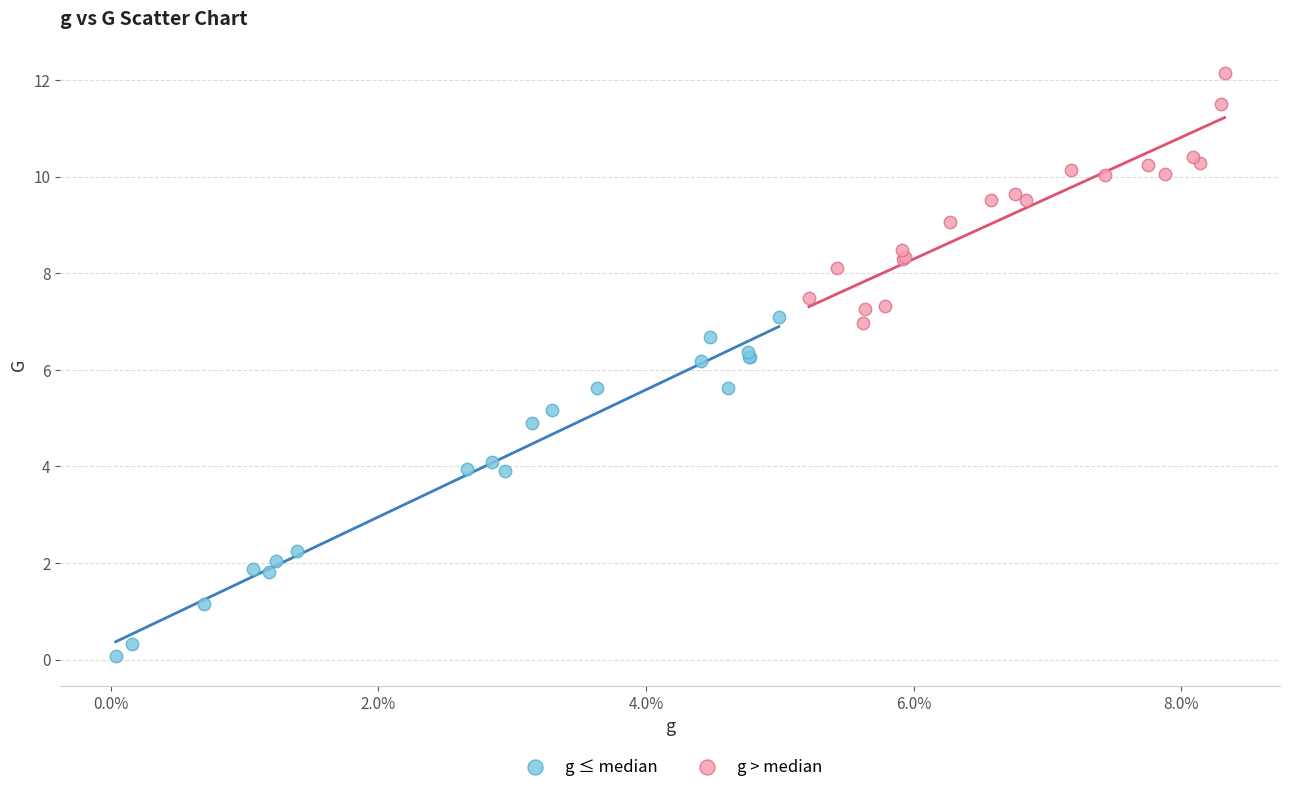

Which series contains the highest Y value?

g > median